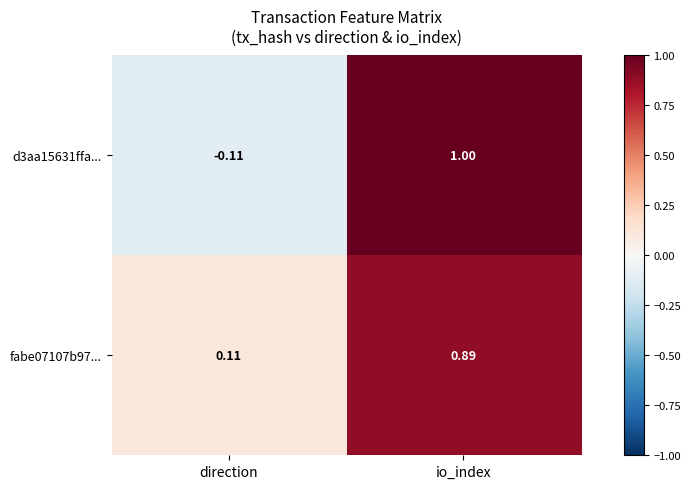

Is the value of d3aa15631ffa... at io_index greater than the value of fabe07107b97... at direction?

Yes